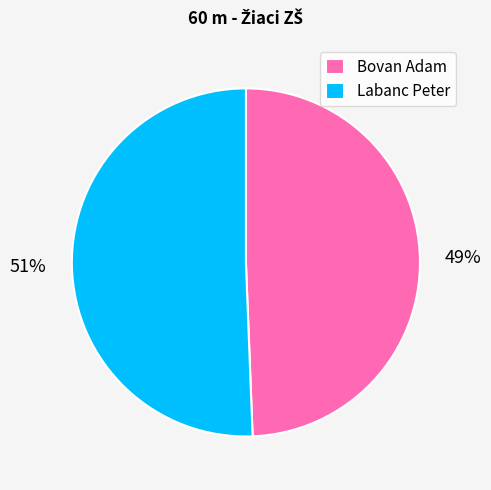

What percentage is the Bovan Adam slice, to the nearest percent?

49%